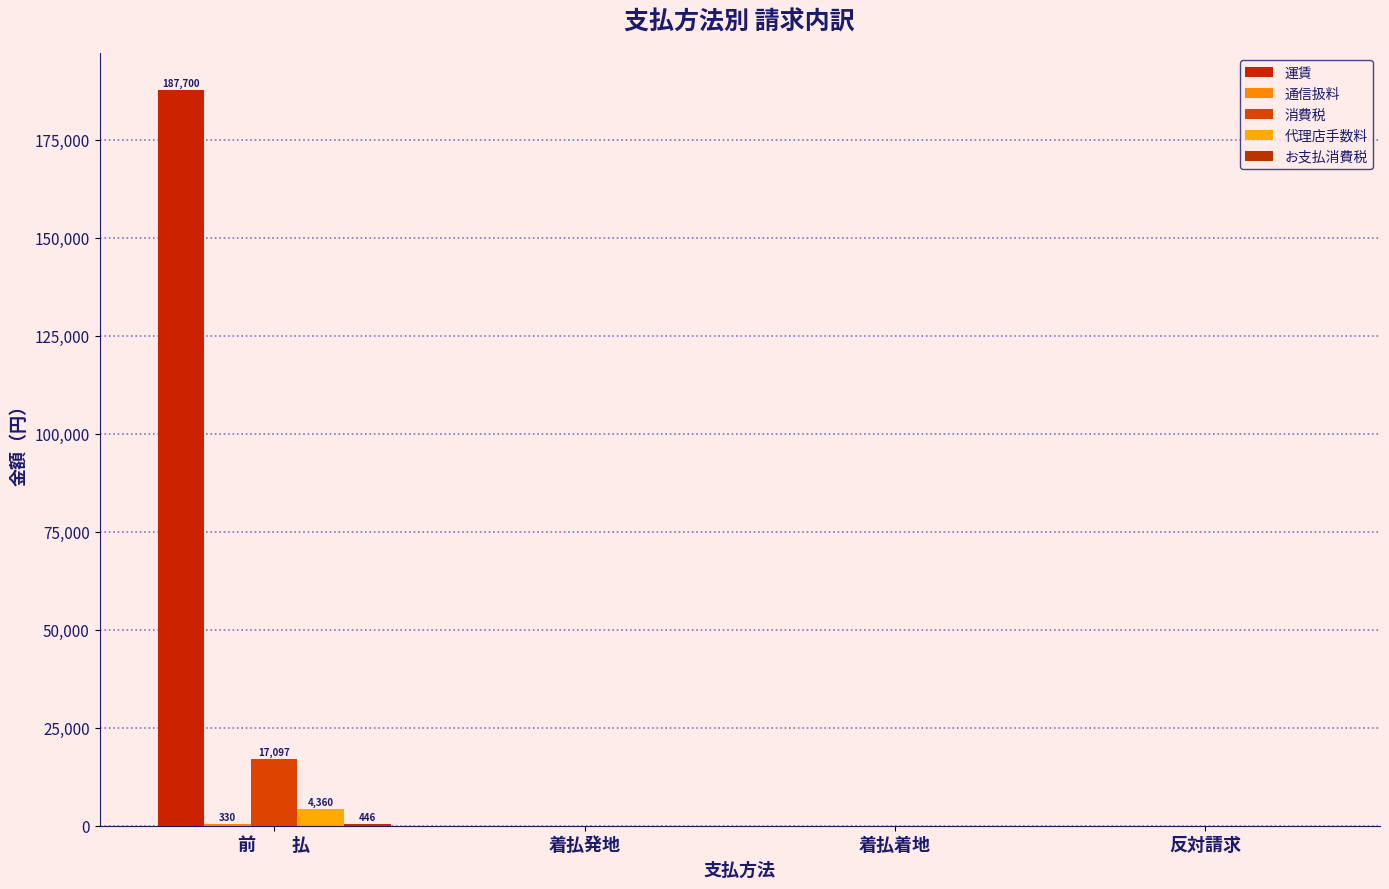

How many data points does each series have?

4